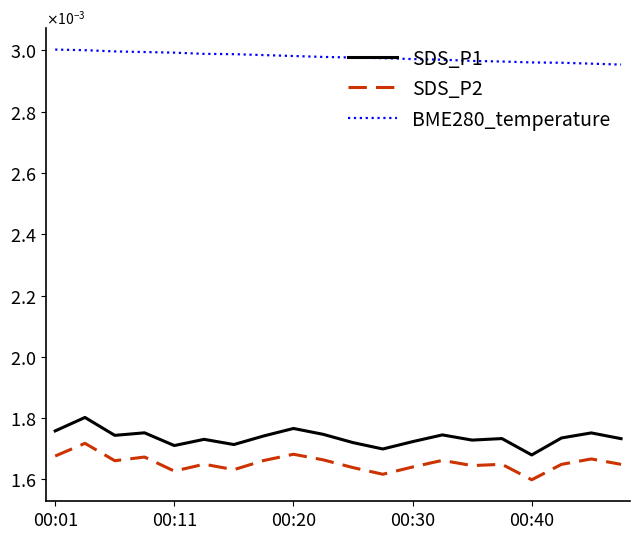

List the labels in order of SDS_P1 value, smallest first.

16, 11, 00:40, 6, 10, 12, 14, 5, 19, 15, 17, 7, 00:20, 13, 9, 18, 00:30, 00:01, 8, 00:11